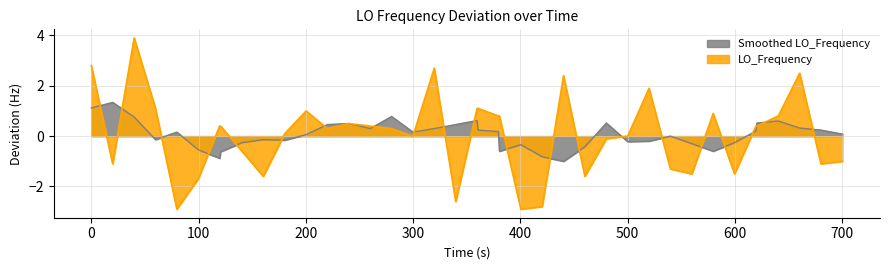

True or false: the data has more than 0 interior local peaks.

True